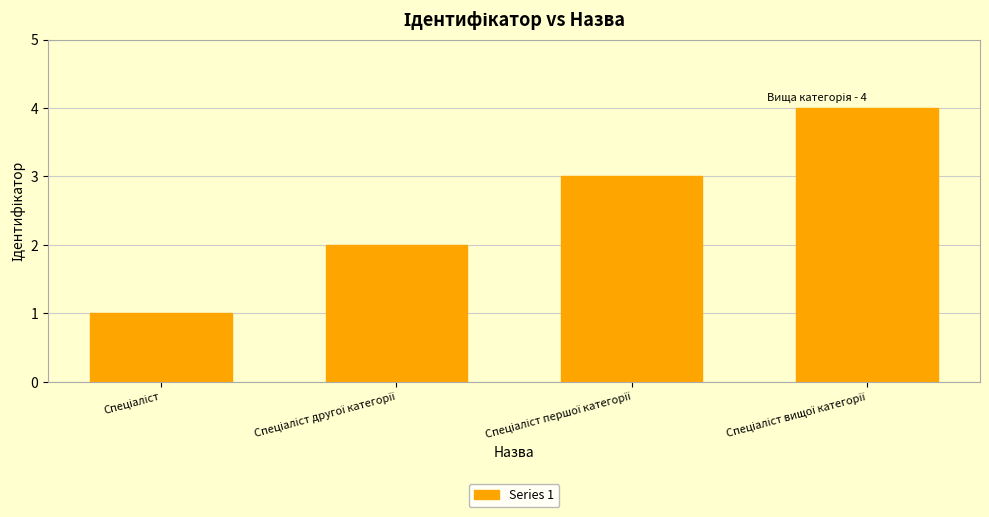

What is the maximum value shown in the chart?

4